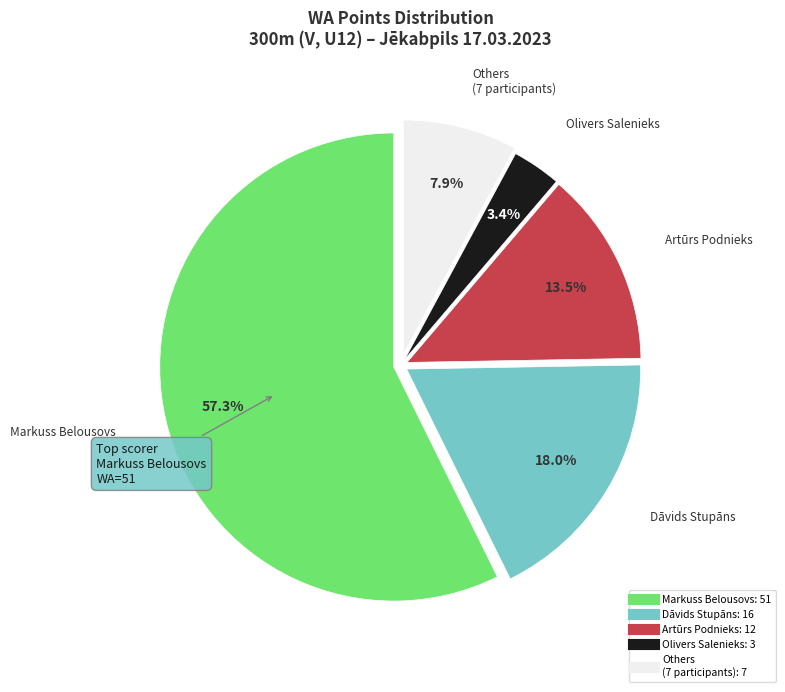

Is there a majority slice in this chart?

Yes